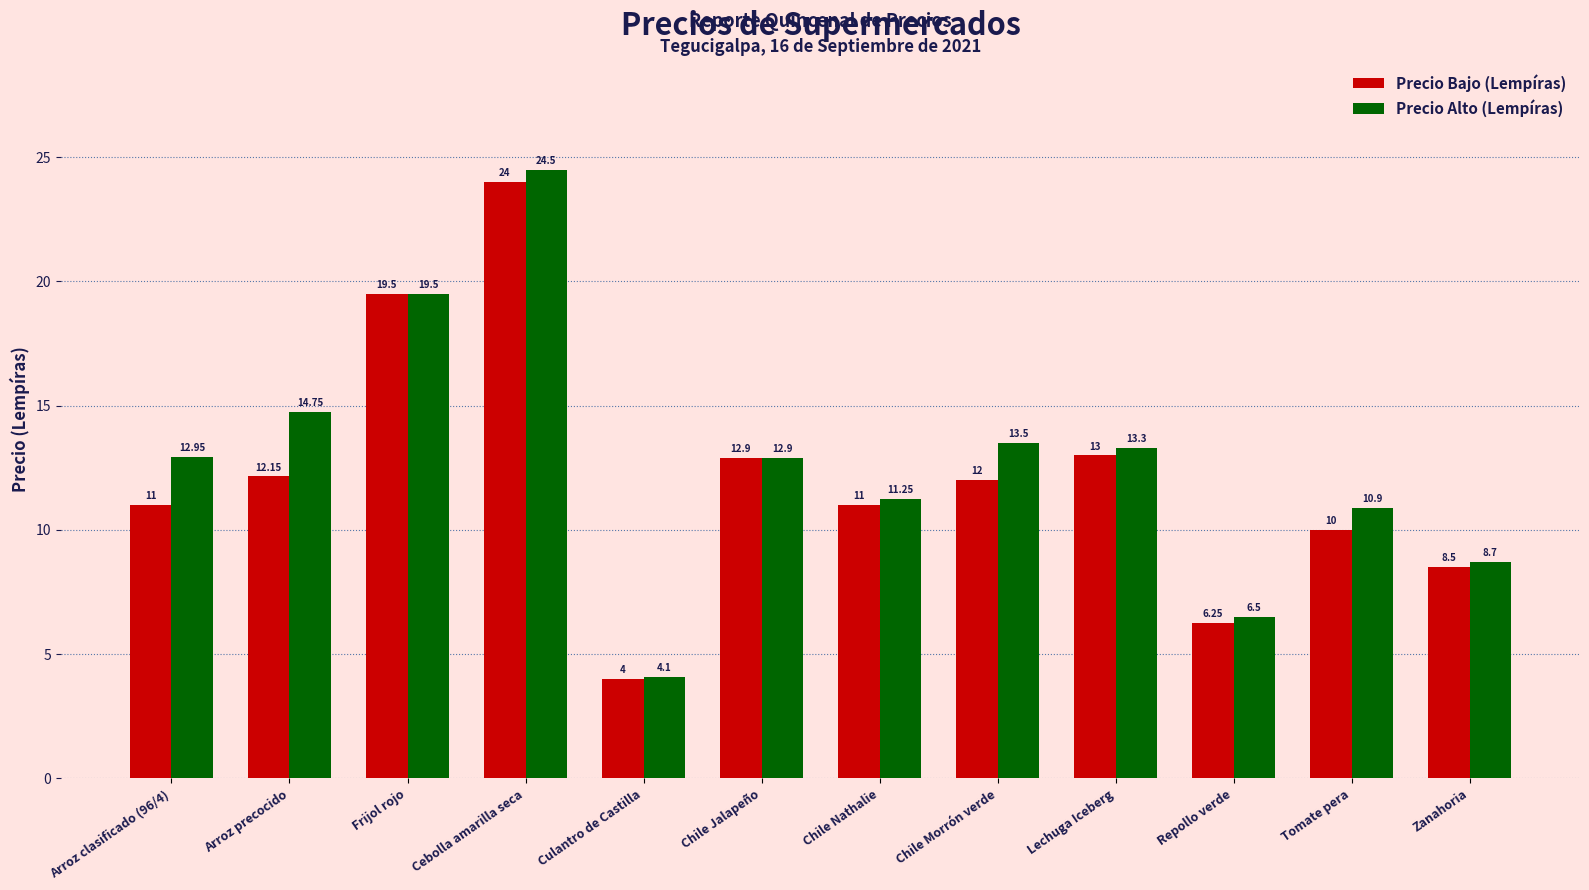

List the series in order of their peak value, lowest first.

Precio Bajo (Lempíras), Precio Alto (Lempíras)